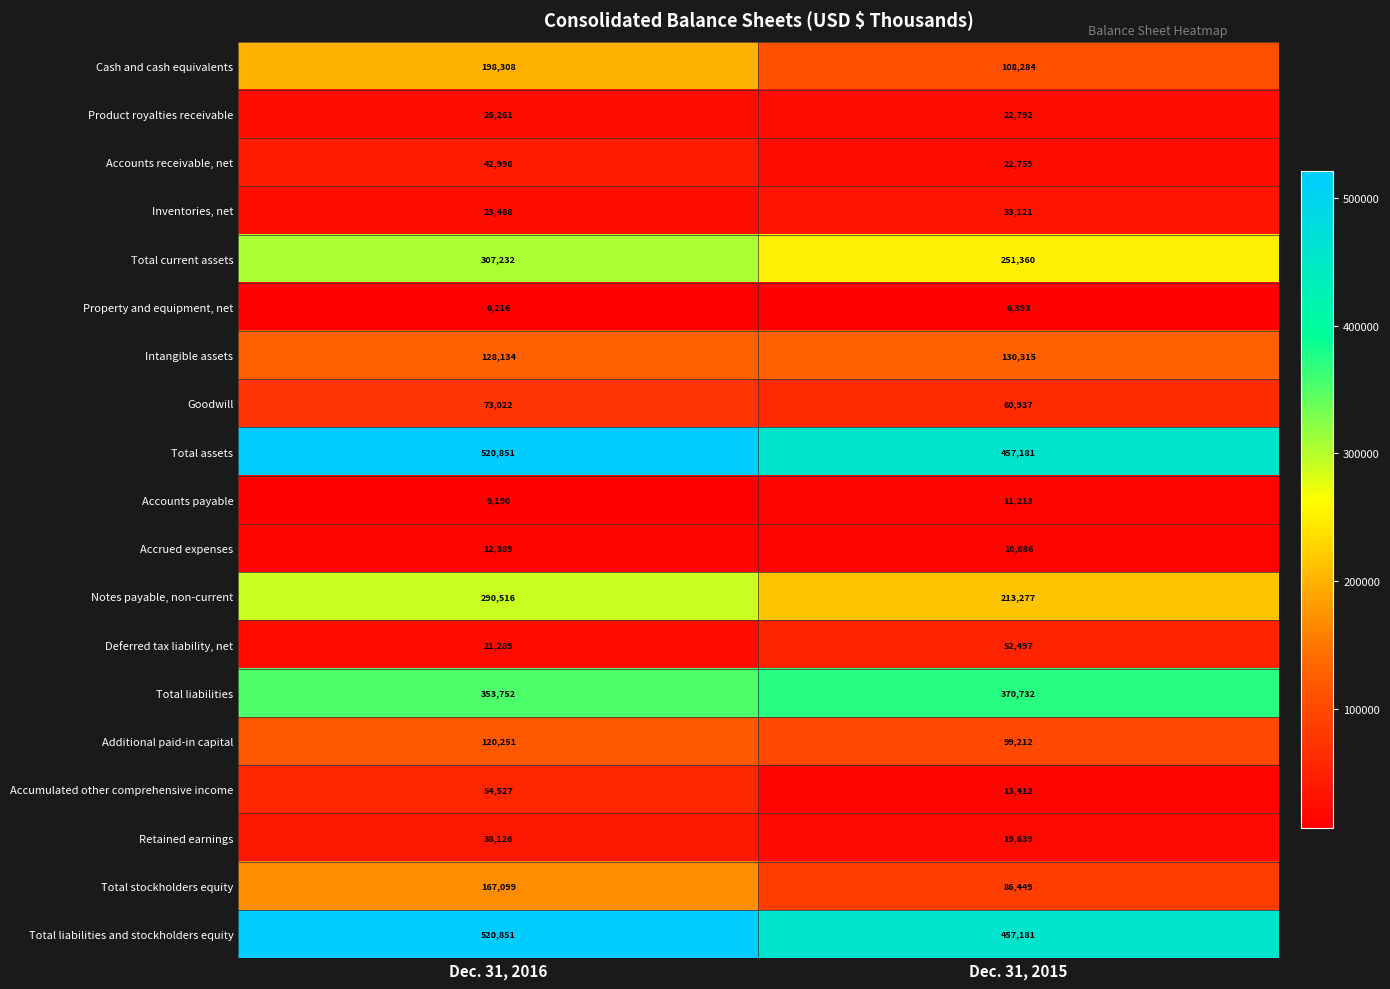

Which series has the largest range (max minus min)?

Cash and cash equivalents